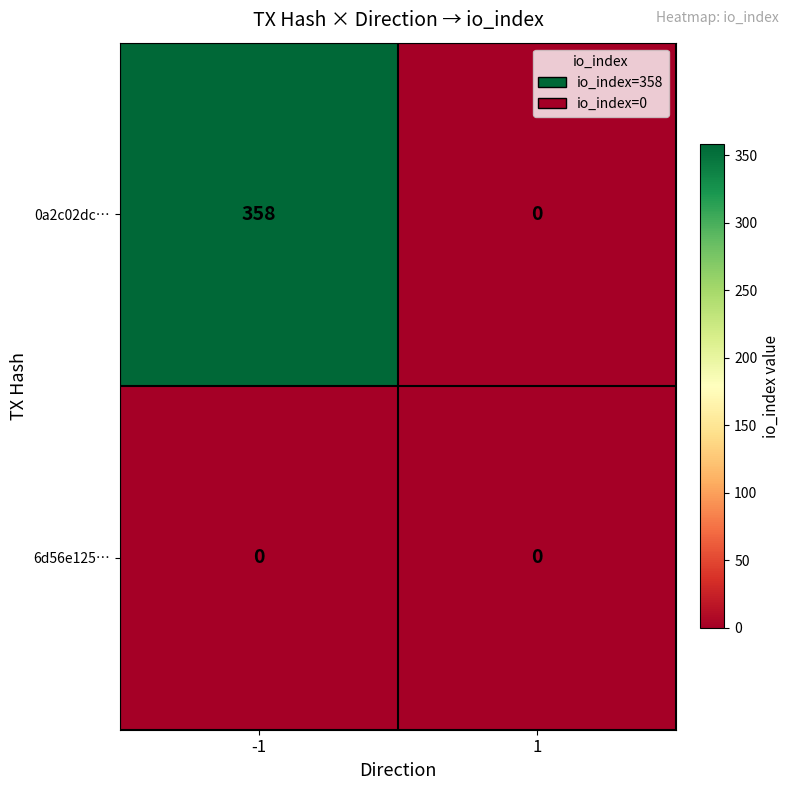

Which series has the largest total across all categories?

0a2c02dc…